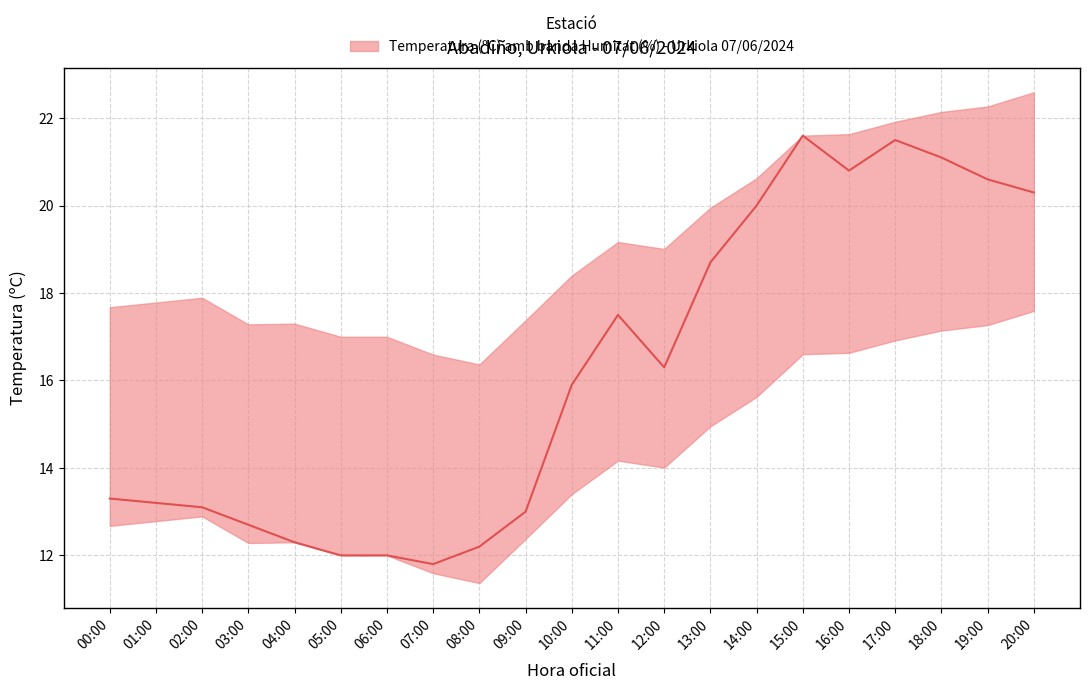

Where does the data first go above 15?

10:00